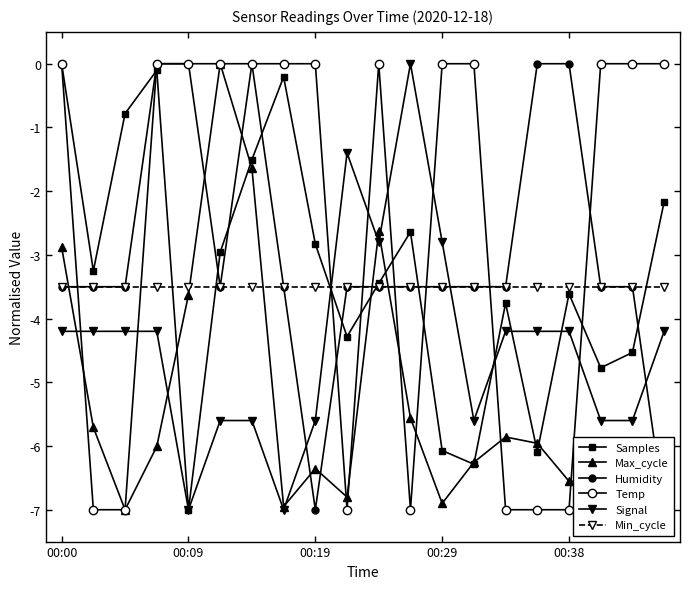

True or false: Max_cycle has a value of -6.6 at 19.

True